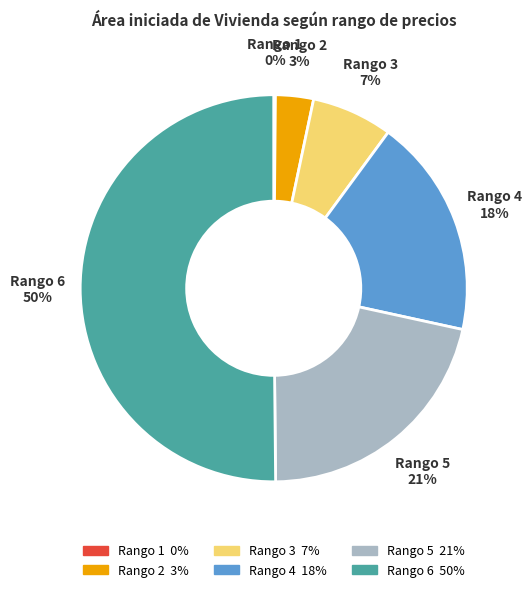

Between Rango 6 and Rango 3, which is larger?

Rango 6